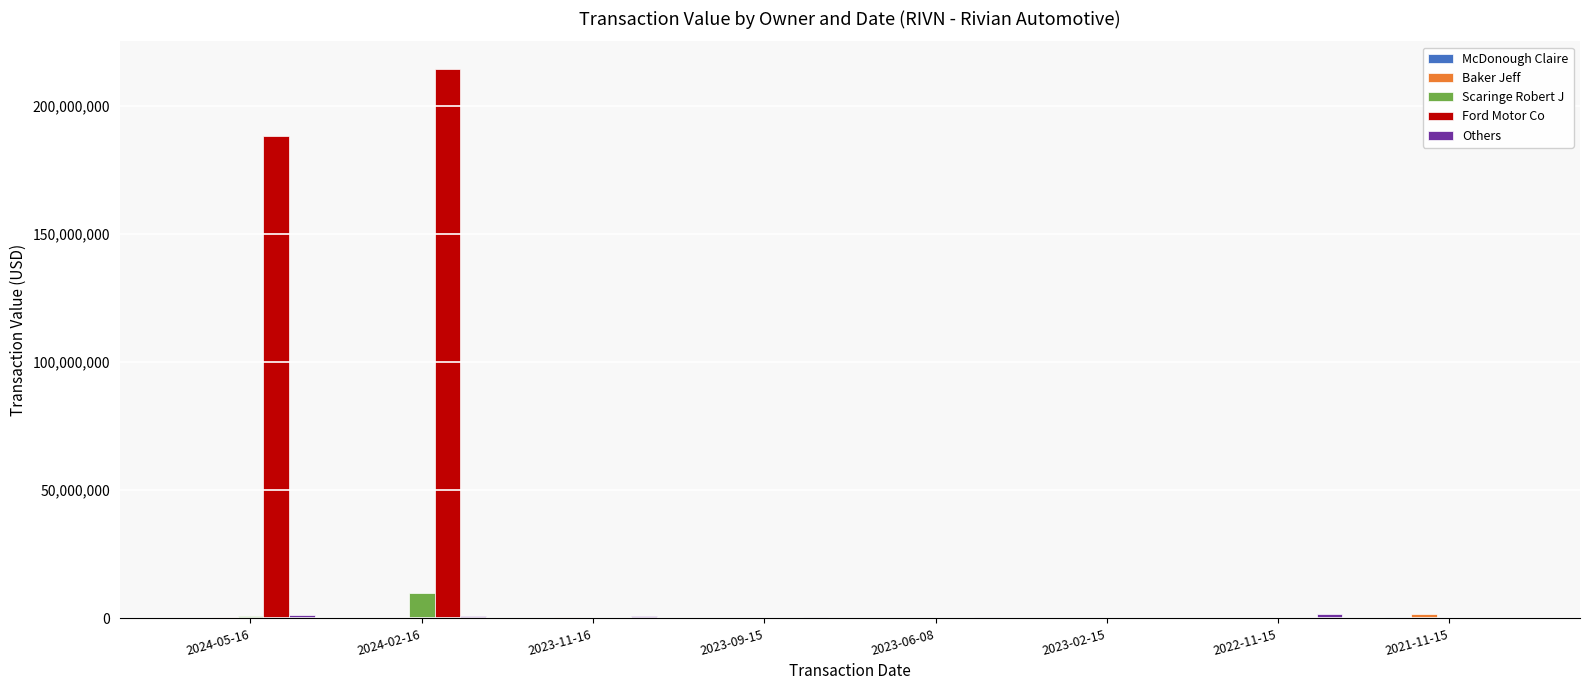

At which category is the sum across all series the highest?

2024-02-16